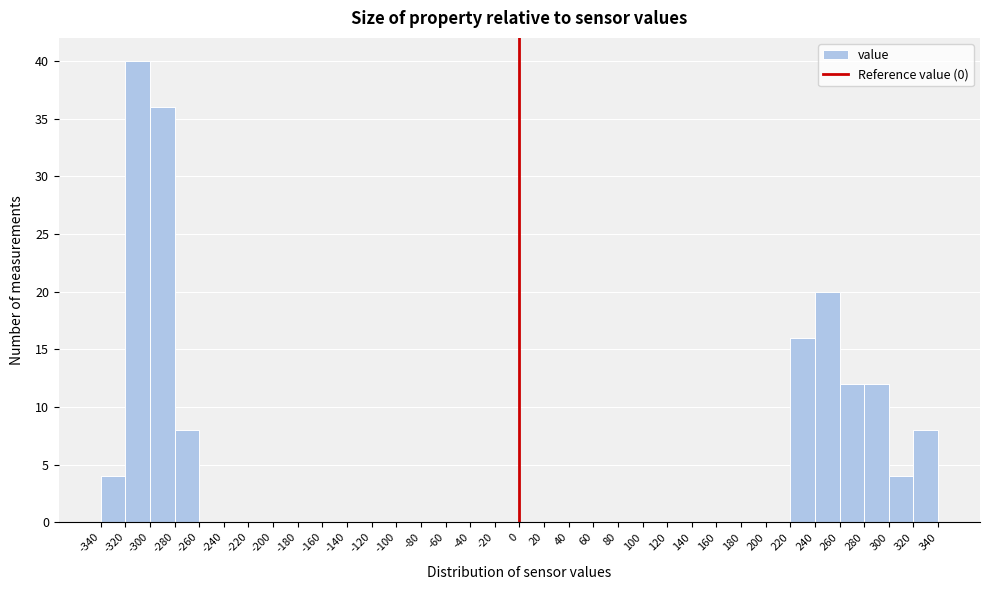

Reading left to right, list every bar in this chart as the range it spans on the x-axis followed by its height. The values are not printed on the chart, so give them approximately, as read against the axis.

-340 to -320: 4
-320 to -300: 40
-300 to -280: 36
-280 to -260: 8
-260 to -240: 0
-240 to -220: 0
-220 to -200: 0
-200 to -180: 0
-180 to -160: 0
-160 to -140: 0
-140 to -120: 0
-120 to -100: 0
-100 to -80: 0
-80 to -60: 0
-60 to -40: 0
-40 to -20: 0
-20 to 0: 0
0 to 20: 0
20 to 40: 0
40 to 60: 0
60 to 80: 0
80 to 100: 0
100 to 120: 0
120 to 140: 0
140 to 160: 0
160 to 180: 0
180 to 200: 0
200 to 220: 0
220 to 240: 16
240 to 260: 20
260 to 280: 12
280 to 300: 12
300 to 320: 4
320 to 340: 8